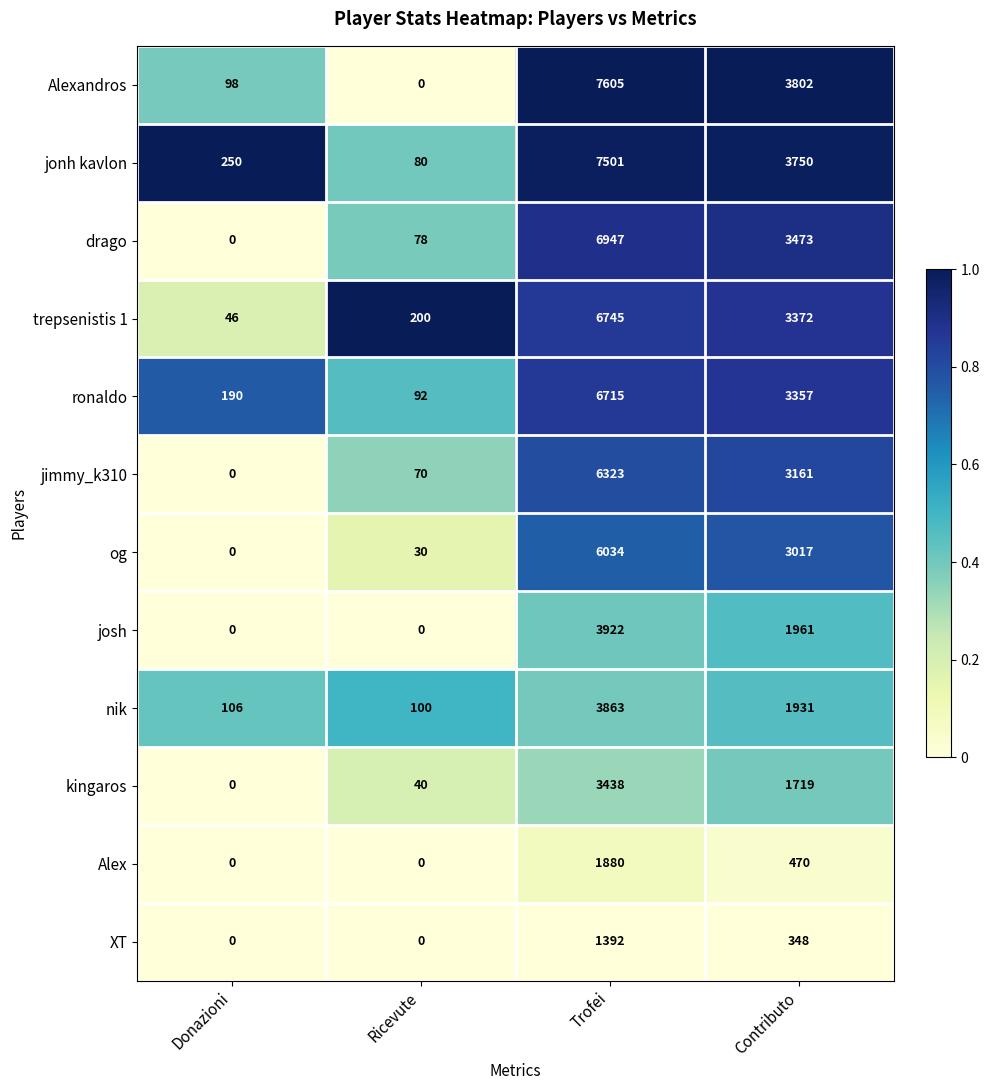

Which series changed the most between Ricevute and Trofei?

Alexandros